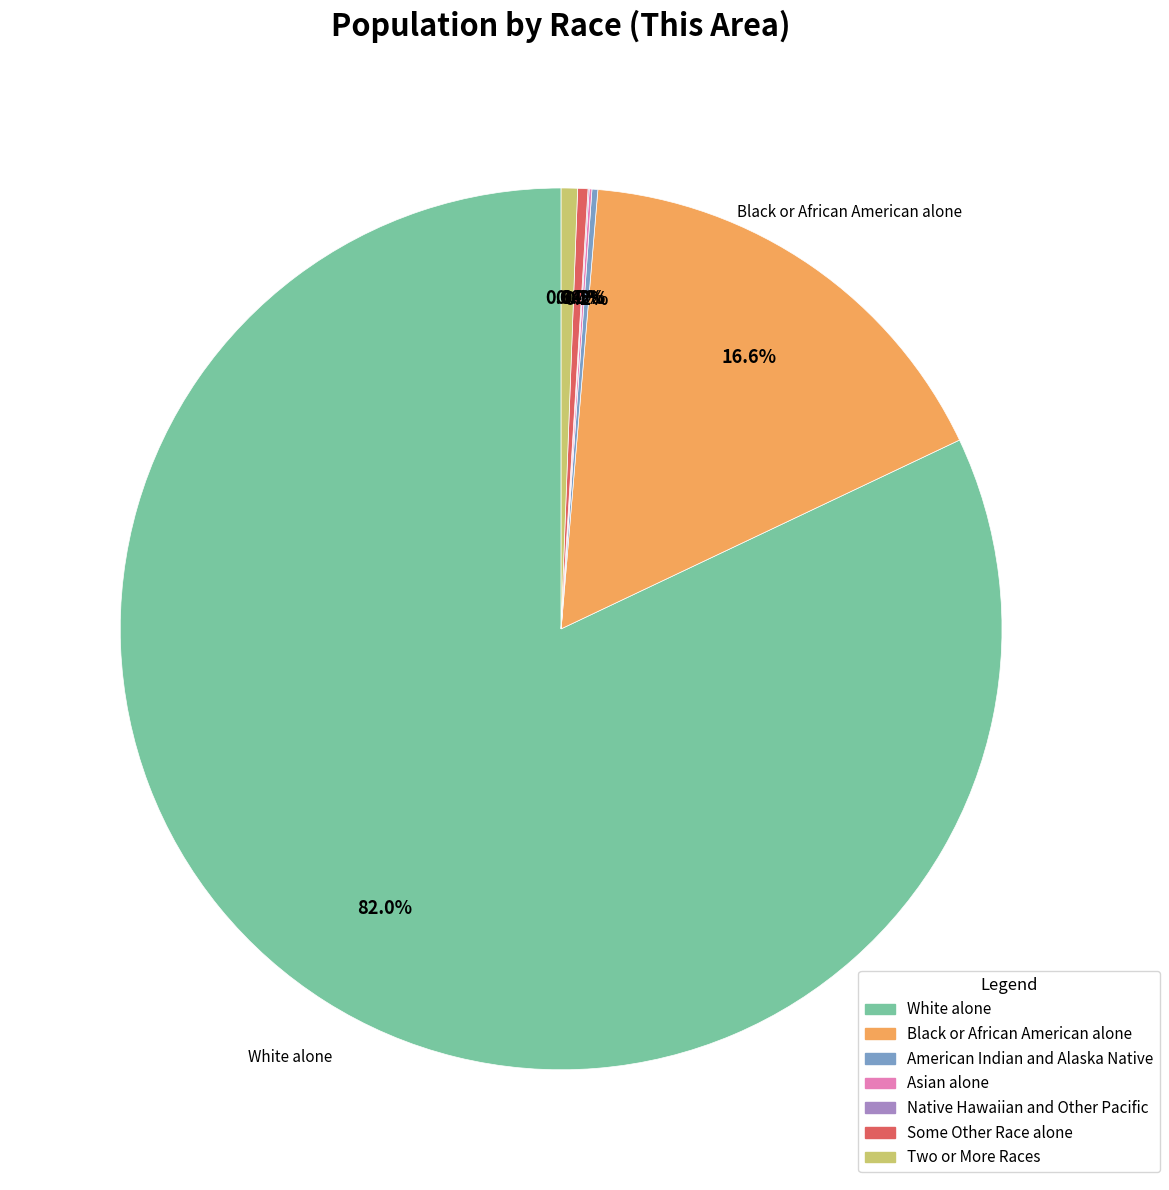

What is the ratio of the value at White alone to the value at Some Other Race alone?

218.5